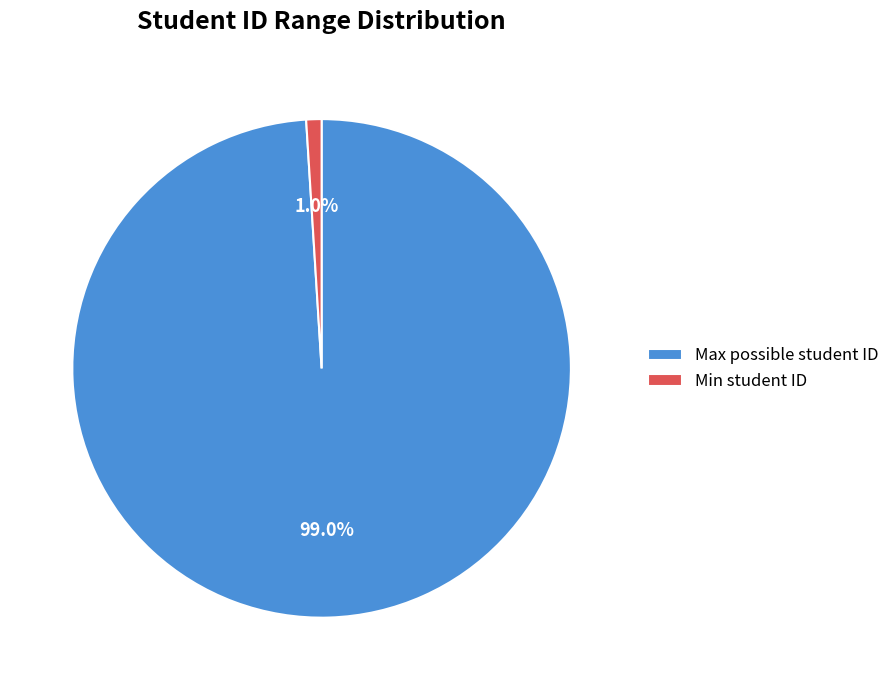

How many slices are in this pie chart?

2